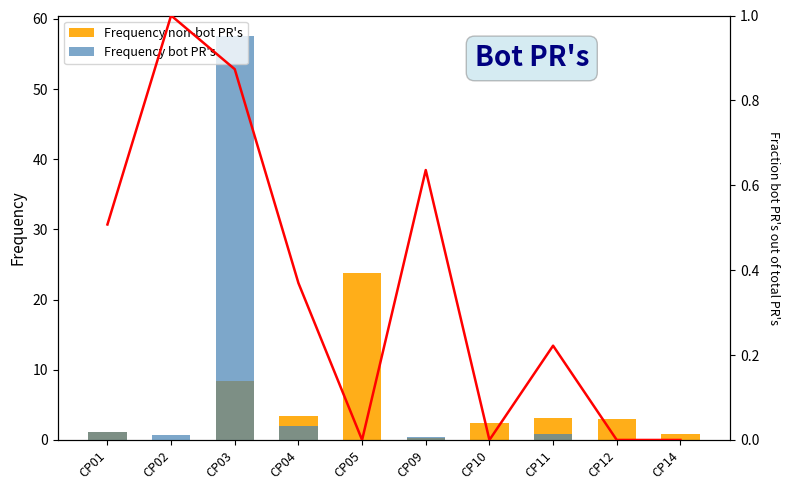

Reading right to left, list all the values displayed in this chart.

Frequency non-bot PR's: 0.9	2.9	3.1	2.4	0.3	23.8	3.4	8.3	0.0	1.1
Frequency bot PR's: 0.0	0.0	0.9	0.0	0.4	0.0	2.0	57.6	0.7	1.2
Fraction bot PRs: 0.0	0.0	0.2	0.0	0.6	0.0	0.4	0.9	1.0	0.5